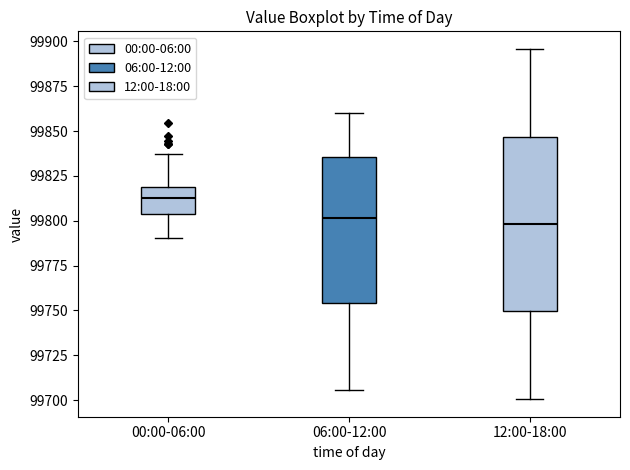

Reading left to right, read every box against the y-axis: the position of its median line, the range the box covers, and the ends of its whiskers. The values are not printed on the chart, so give them approximately, as read against the axis.

00:00-06:00: median 99810, box 99805 to 99820, whiskers 99790 to 99835
06:00-12:00: median 99800, box 99755 to 99835, whiskers 99705 to 99860
12:00-18:00: median 99800, box 99750 to 99845, whiskers 99700 to 99895